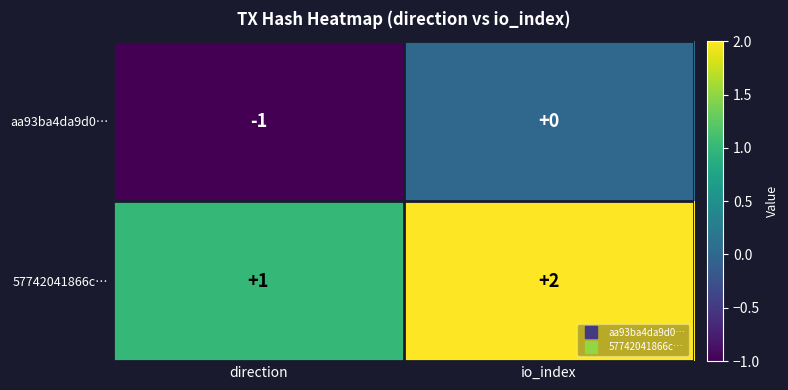

List the series in order of their overall mean, highest first.

57742041866c…, aa93ba4da9d0…